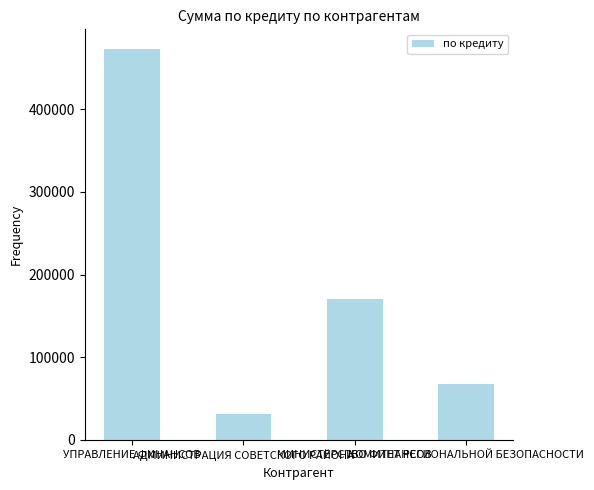

Rank the categories by value from lowest to highest.

АДМИНИСТРАЦИЯ СОВЕТСКОГО РАЙОНА, КОМИТЕТ РЕГИОНАЛЬНОЙ БЕЗОПАСНОСТИ, МИНИСТЕРСТВО ФИНАНСОВ, УПРАВЛЕНИЕ ФИНАНСОВ